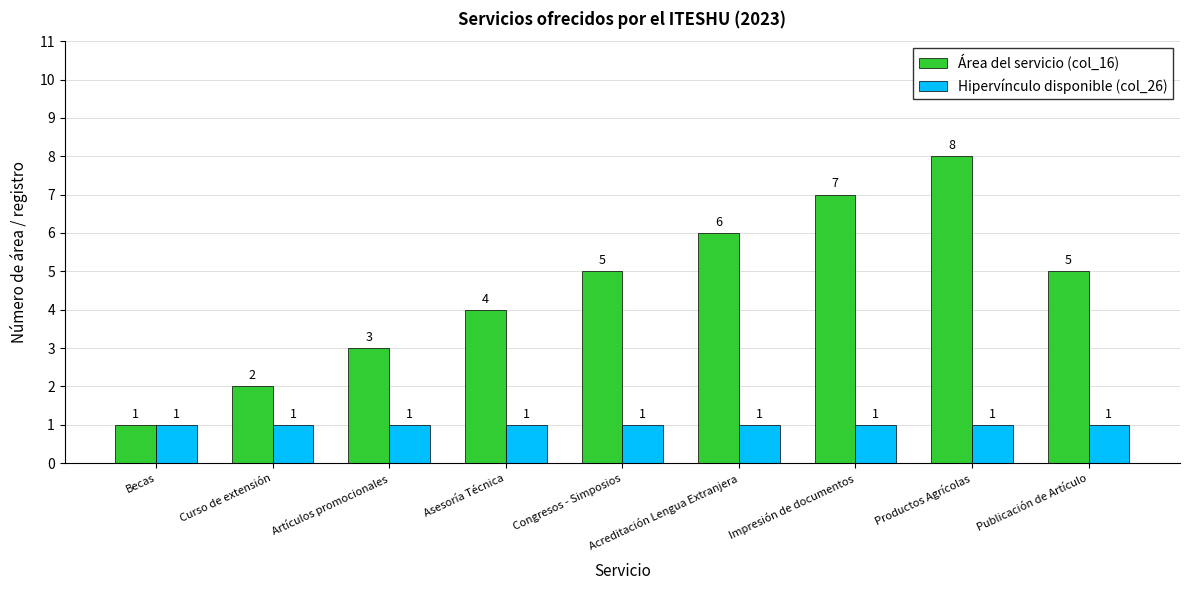

What is the label of the 1st bar from the left?

Becas